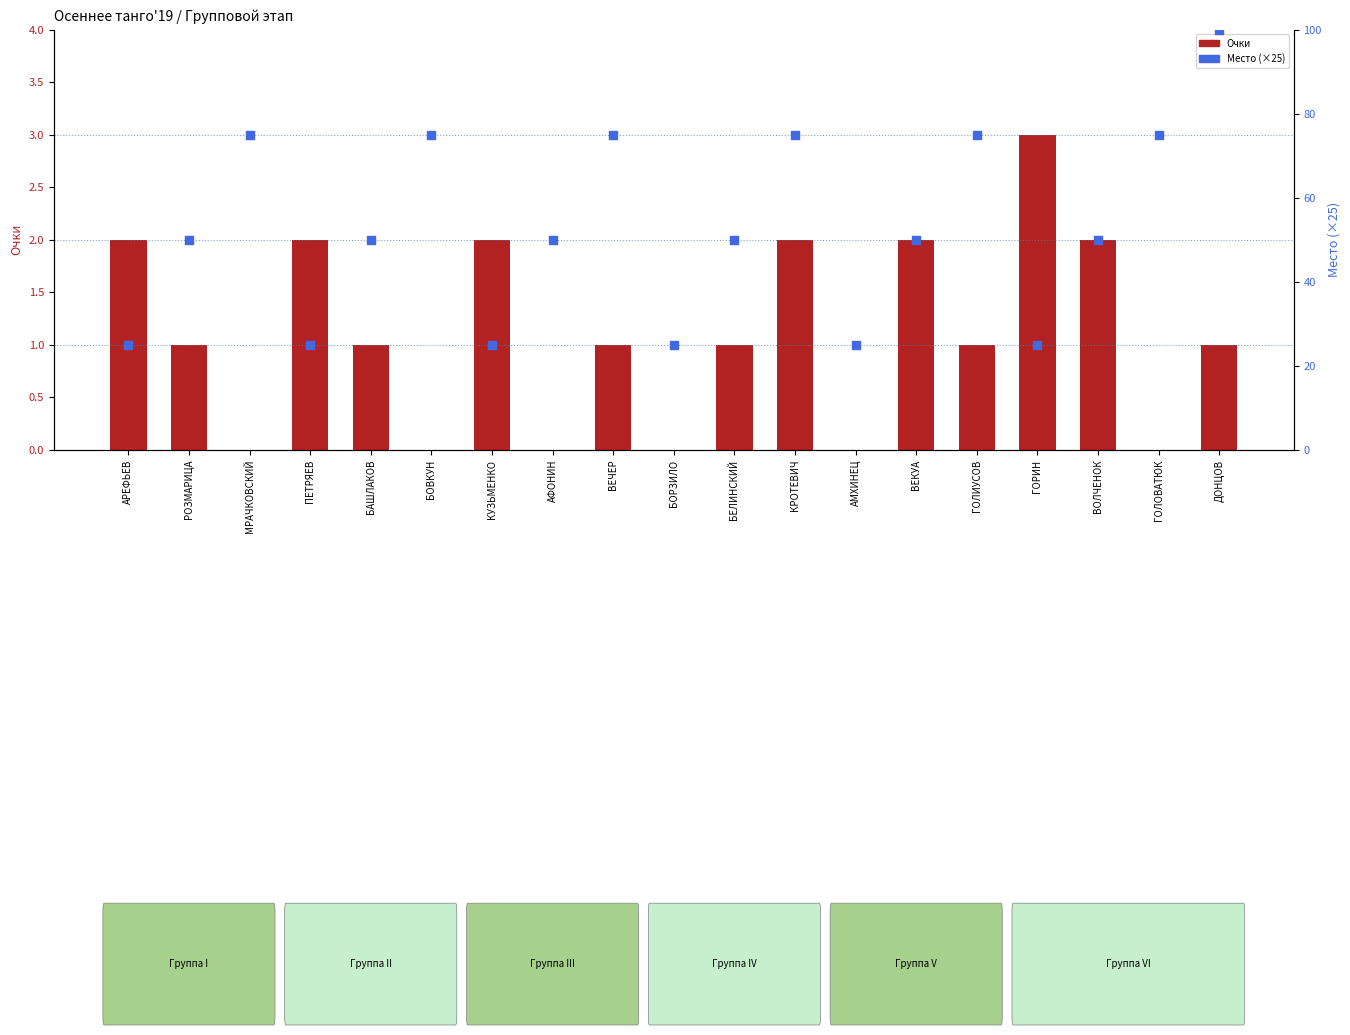

Is the value of Место at ВЕЧЕР greater than the value of Очки at ВОЛЧЕНОК?

Yes